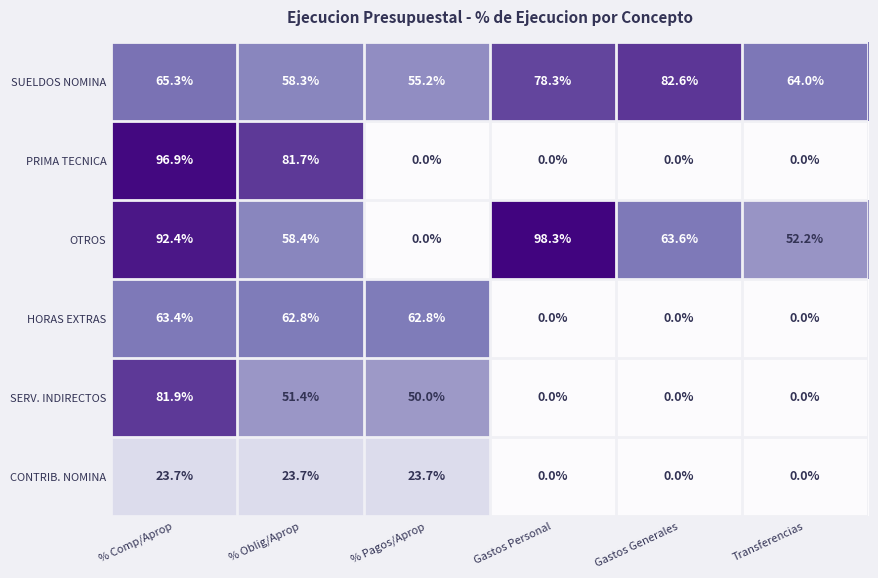

What is the sum of all CONTRIB. NOMINA values?

71.1